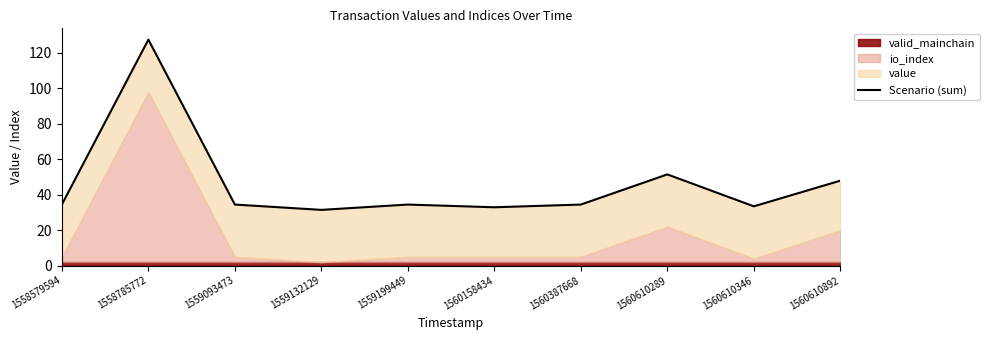

What is the ratio of the value at 1559132129 to the value at 1559199449?

0.9